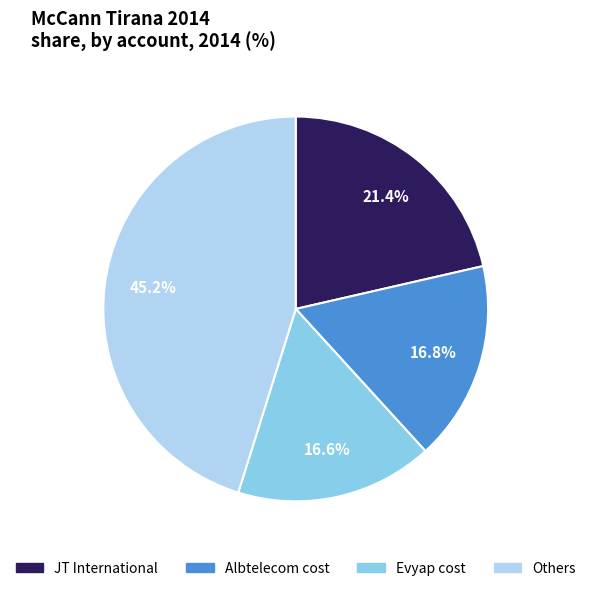

What is the total percentage of Others and JT International?

66.6%